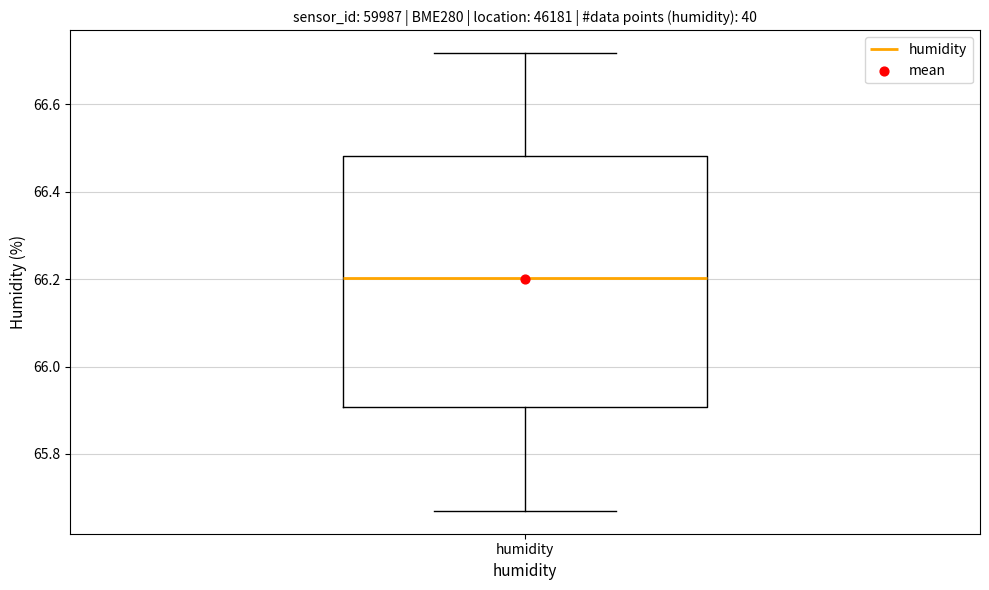

Read this box plot against the y-axis: the position of the median line, the range covered by the box, and the ends of both whiskers. The values are not printed on the chart, so give them approximately, as read against the axis.

median 66.20, box 65.90 to 66.48, whiskers 65.66 to 66.72